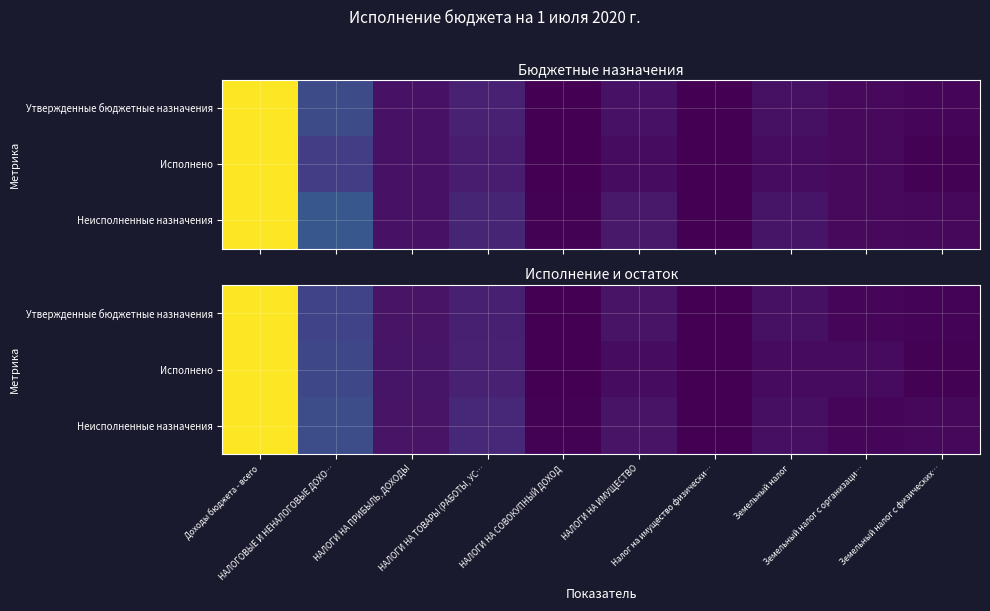

Which has a higher value, НАЛОГИ НА ИМУЩЕСТВО or НАЛОГИ НА ПРИБЫЛЬ, ДОХОДЫ?

НАЛОГИ НА ИМУЩЕСТВО